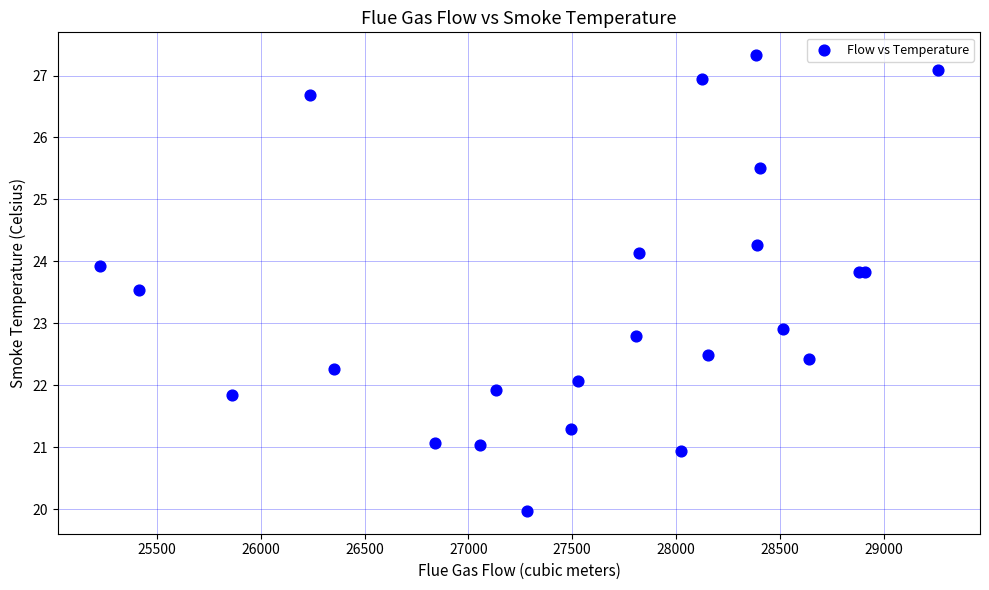

What Y value in the scatter plot is closest to 23?

22.9